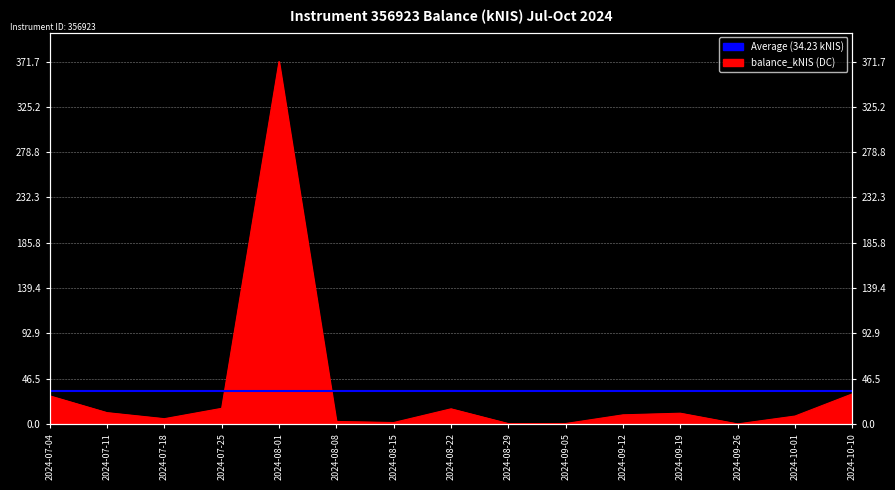

The chart shows a value of 4.2 at 2024-08-08. True or false?

False